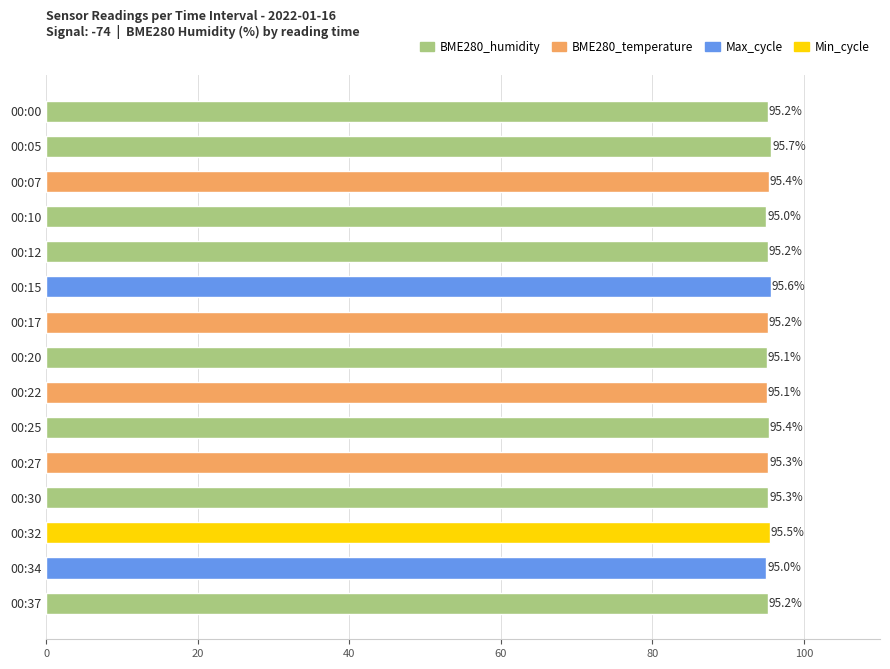

Reading top to bottom, what are all the values shown in this chart?

95.2	95.7	95.4	95.0	95.2	95.6	95.2	95.1	95.1	95.4	95.3	95.3	95.5	95.0	95.2